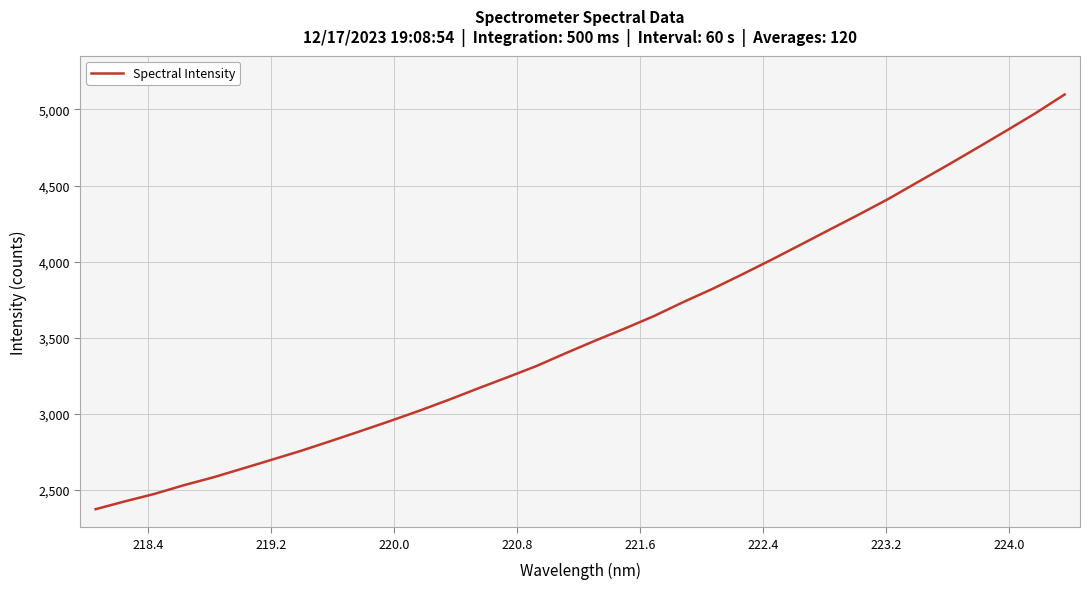

What is the difference between the maximum and minimum values?

2725.5